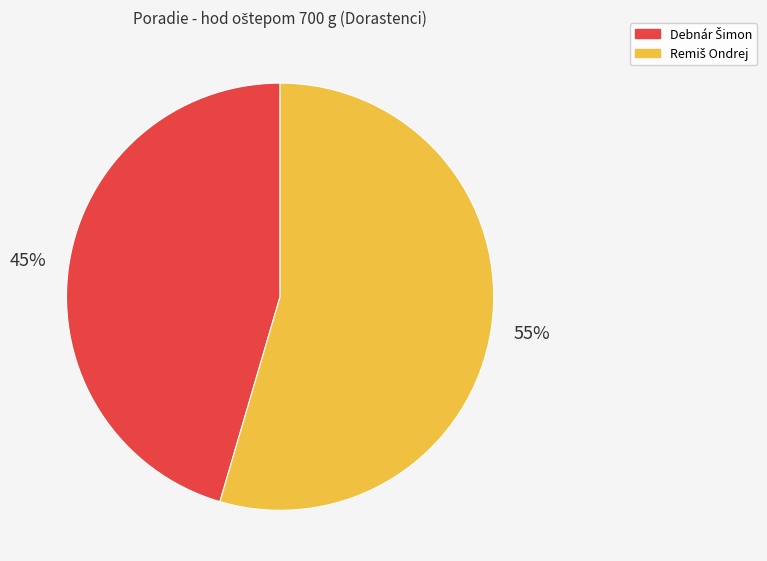

To the nearest percent, what is the average slice percentage?

50%